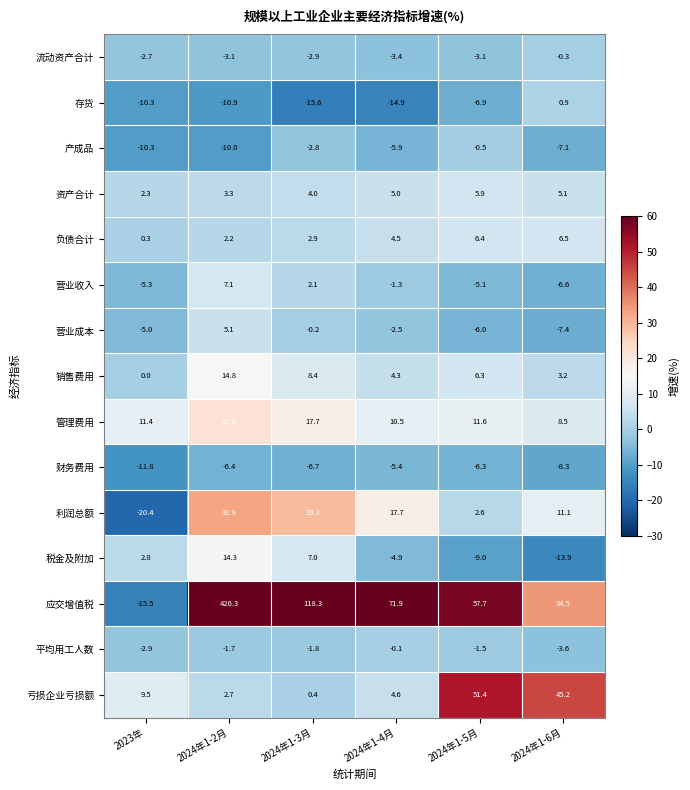

What is the total value across all series at 2023年?

-57.9